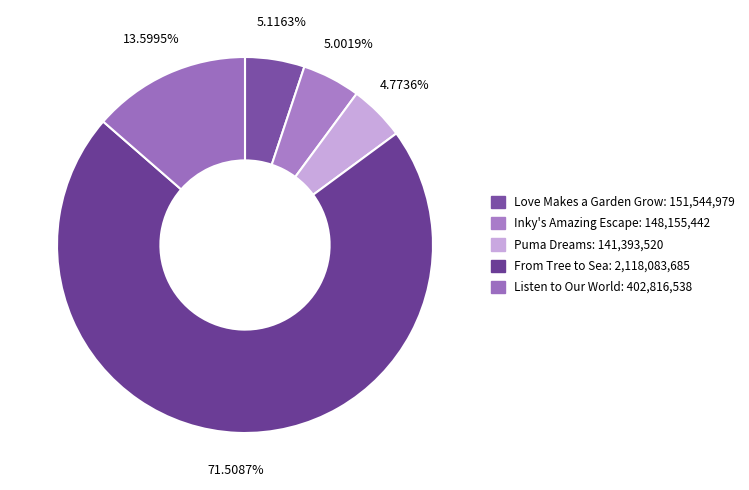

Which has a higher value, Puma Dreams or Listen to Our World?

Listen to Our World